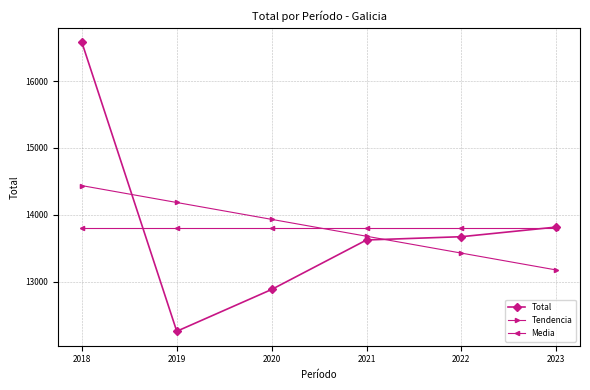

Reading left to right, list all the values displayed in this chart.

Total: 16579.0	12259.0	12884.0	13624.0	13673.0	13817.0
Tendencia: 14436.6	14184.3	13932.1	13679.9	13427.7	13175.4
Media: 13806.0	13806.0	13806.0	13806.0	13806.0	13806.0